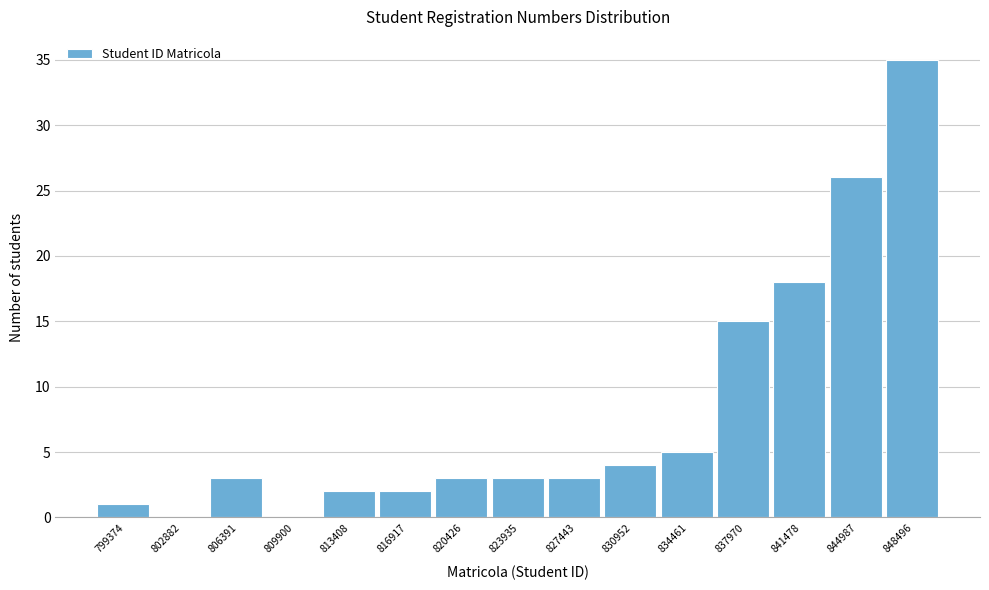

Reading left to right, what are all the values shown in this chart?

799374=1	802882=0	806391=3	809900=0	813408=2	816917=2	820426=3	823935=3	827443=3	830952=4	834461=5	837970=15	841478=18	844987=26	848496=35